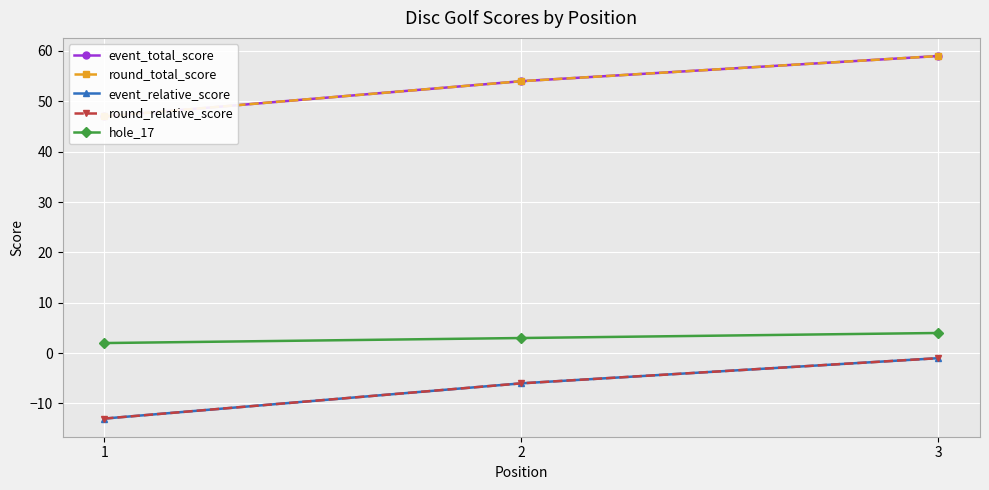

List the labels in order of round_relative_score value, largest first.

3, 2, 1